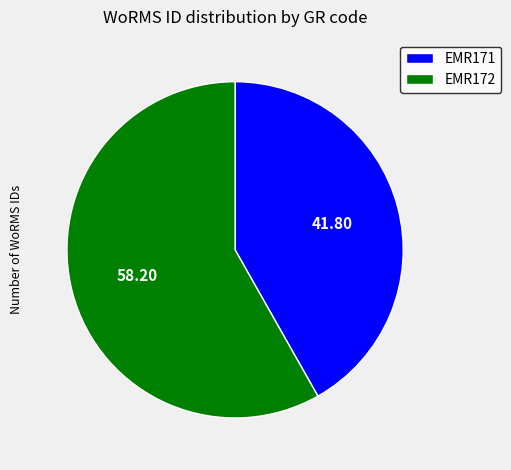

What is the smallest slice in the pie chart?

EMR171